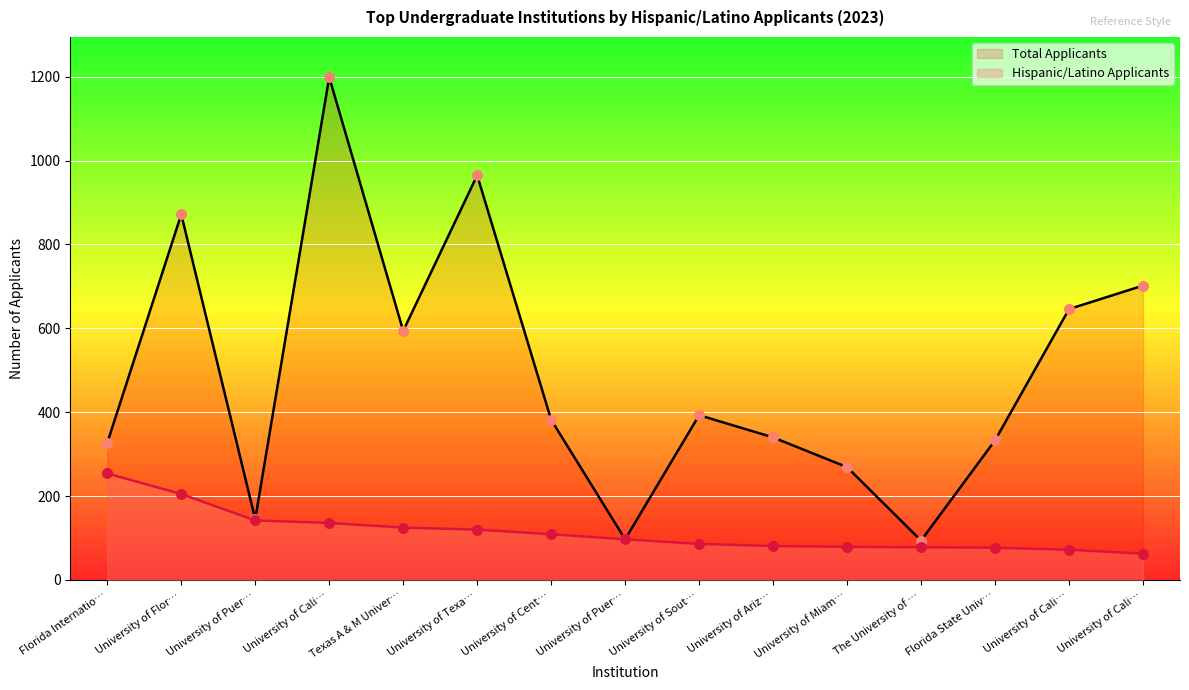

Which series reaches the minimum Y coordinate?

Hispanic/Latino Applicants